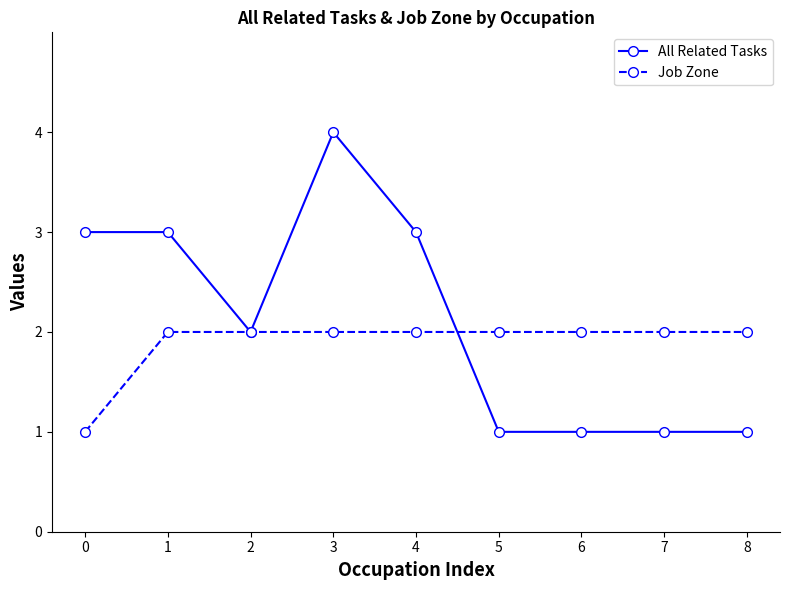

What is the value of the All Related Tasks point at the 7th from the left?

1